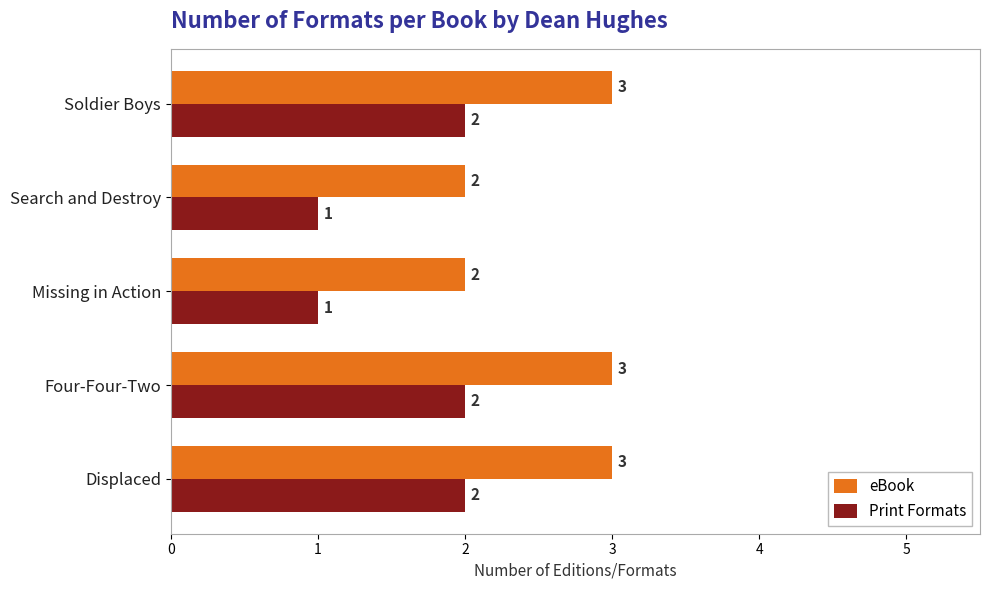

Count the Print Formats values in the range 1 to 2.

5